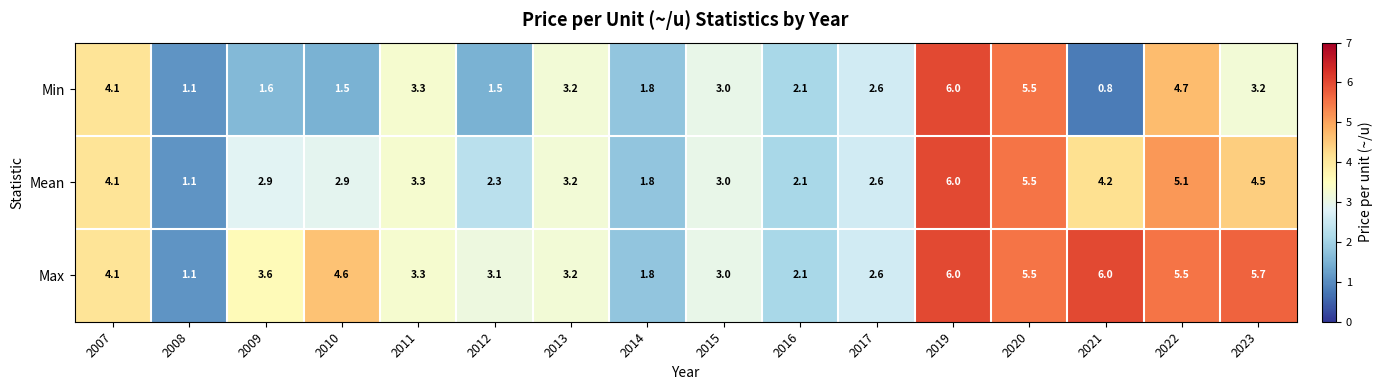

How many series are shown in this chart?

3